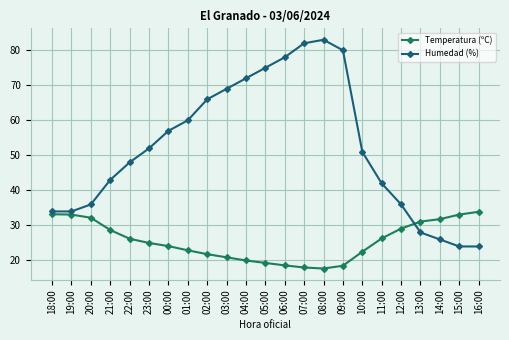

Which series has the largest total across all categories?

Humedad (%)